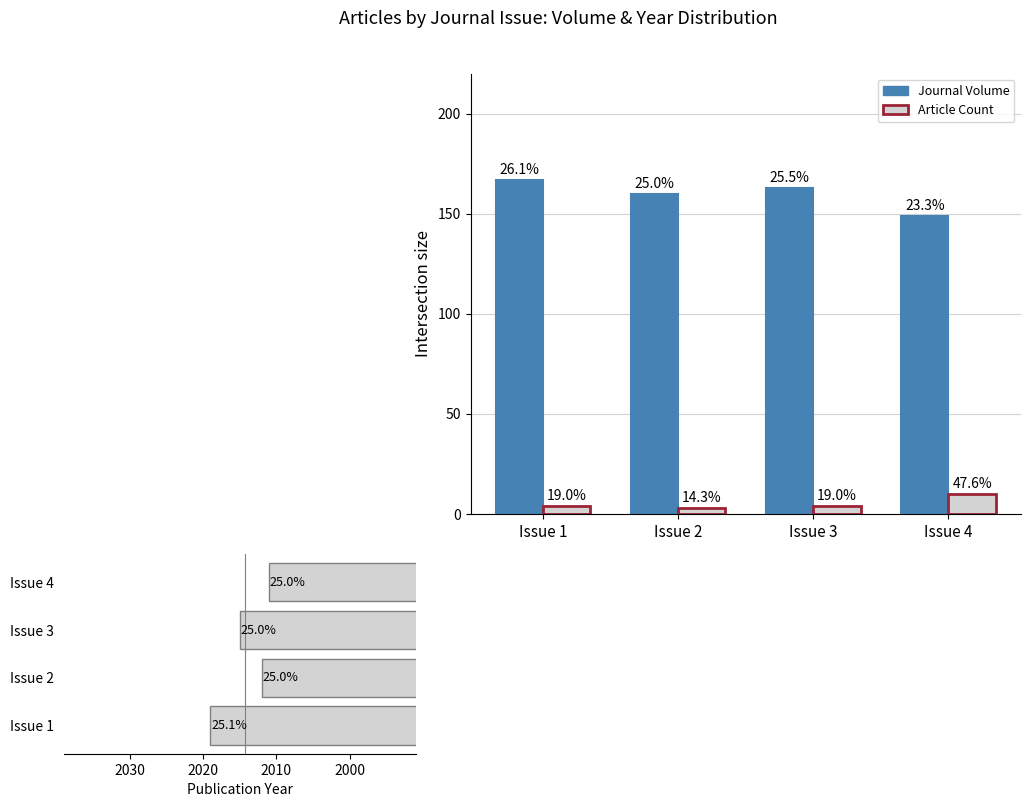

The Article Count series shows 6 at Issue 4. True or false?

False